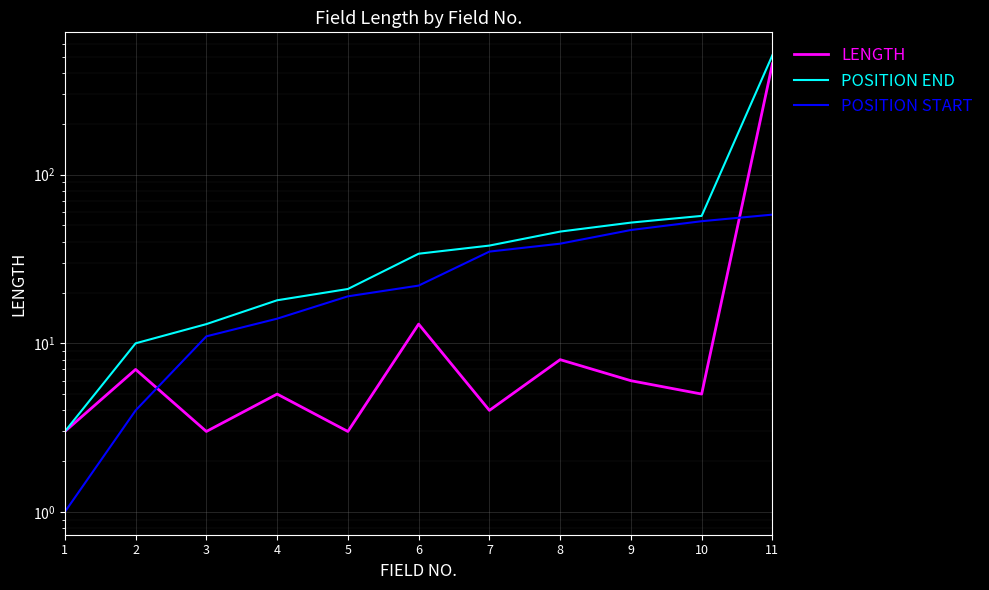

True or false: POSITION START has more than 1 interior local peaks.

False